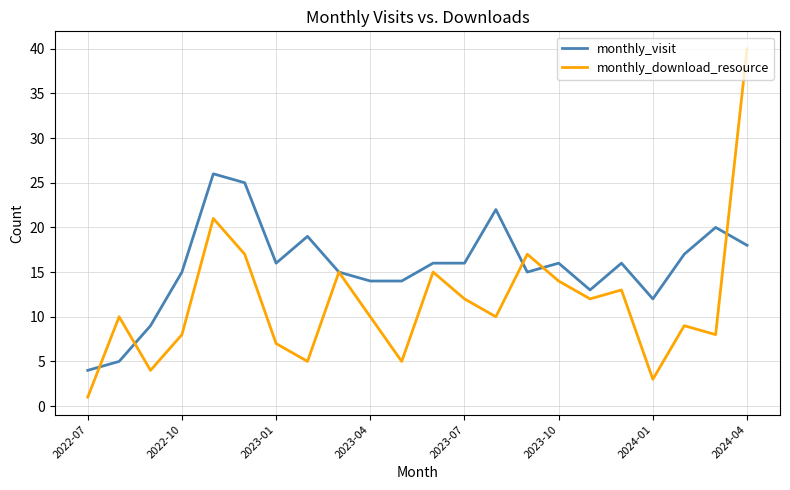

Reading left to right, what are all the values shown in this chart?

monthly_visit: 4	5	9	15	26	25	16	19	15	14	14	16	16	22	15	16	13	16	12	17	20	18
monthly_download_resource: 1	10	4	8	21	17	7	5	15	10	5	15	12	10	17	14	12	13	3	9	8	40